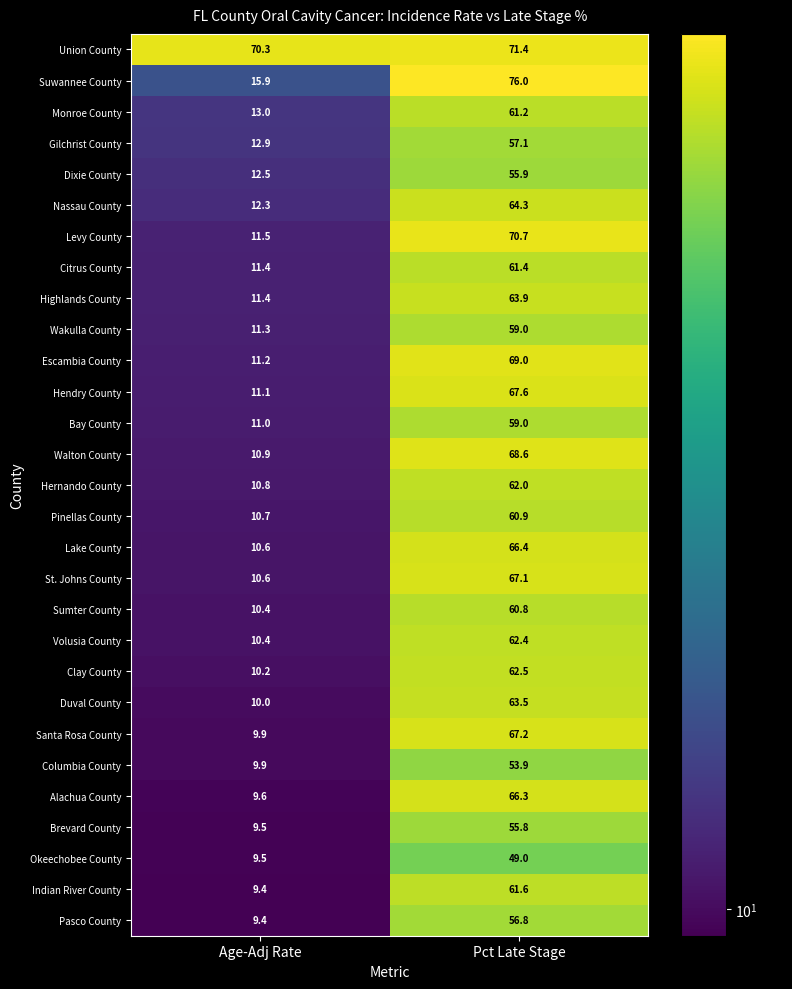

What is the spread (max minus min) of values at Age-Adj Rate?

60.9